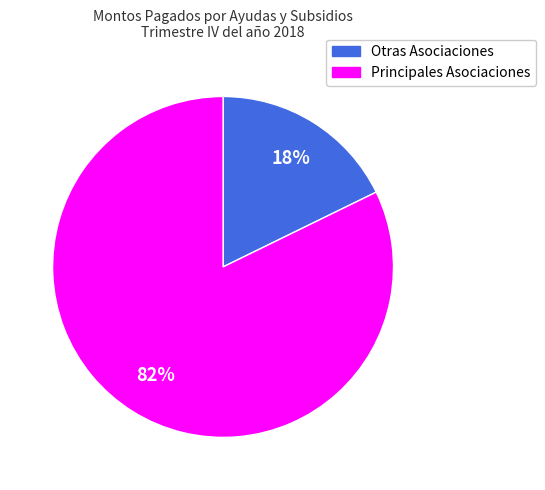

How many segments does this pie chart have?

2